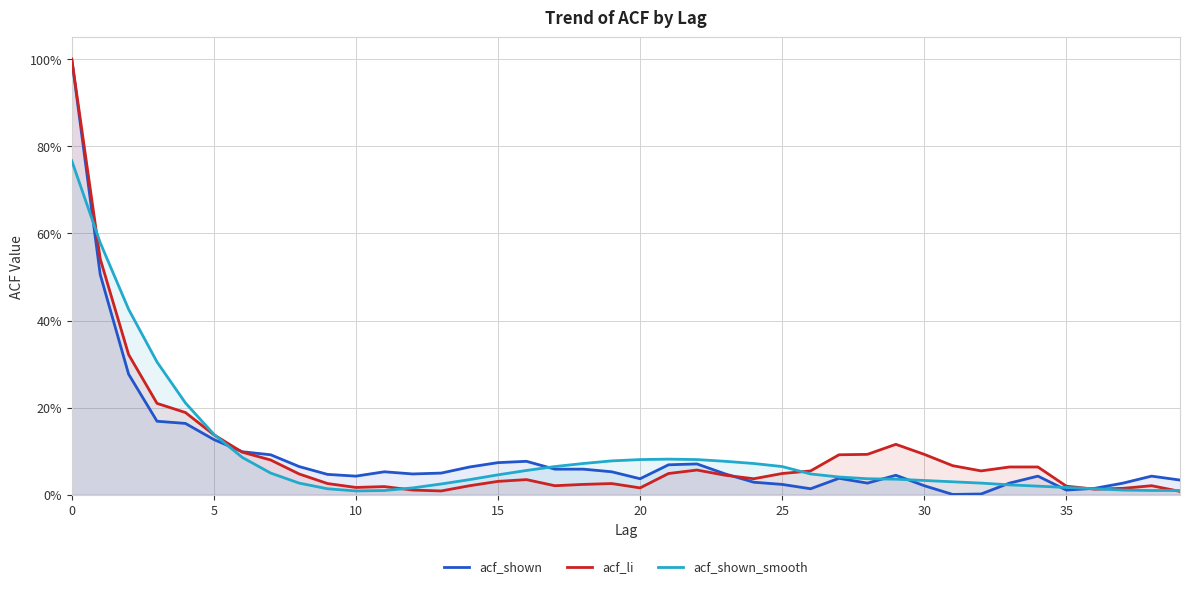

What is the sum of the acf_shown_smooth values at 25 and 36?

0.1